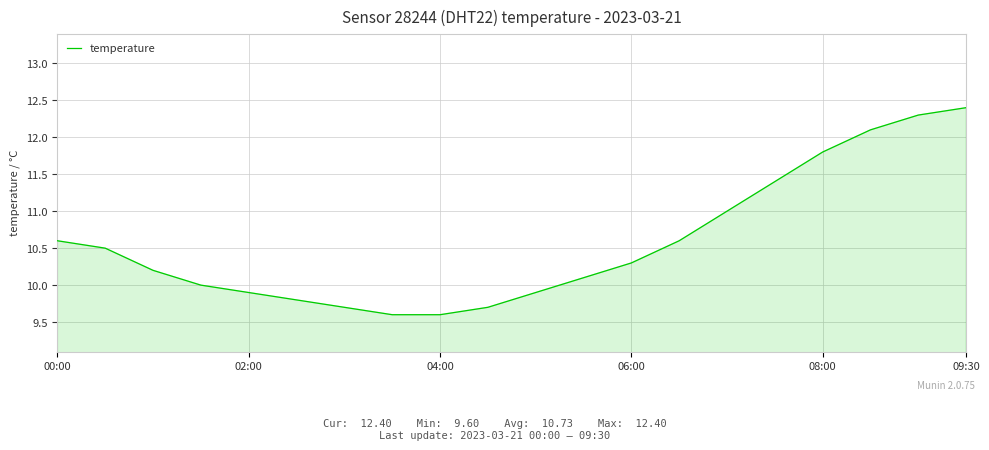

What is the difference between the maximum and minimum values?

2.8